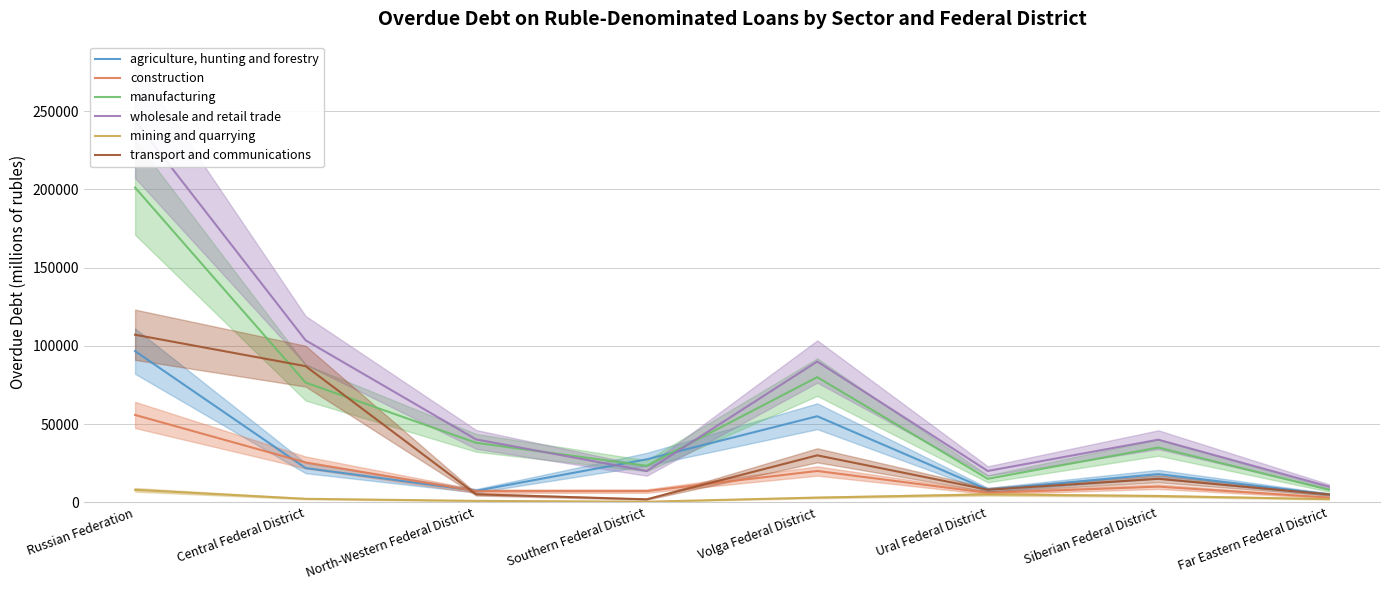

Reading left to right, transcribe all the data shown in this chart.

agriculture, hunting and forestry: 96622	21853	7320	27456	55000	8000	18000	5000
construction: 55827	25461	7111	7149	20000	6000	10000	3000
manufacturing: 201245	76536	38003	23305	80000	15000	35000	8000
wholesale and retail trade: 243919	103565	40165	19980	90000	20000	40000	10000
mining and quarrying: 7949	2204	894	354	3000	5000	4000	2000
transport and communications: 107113	87029	5066	1888	30000	8000	15000	5000